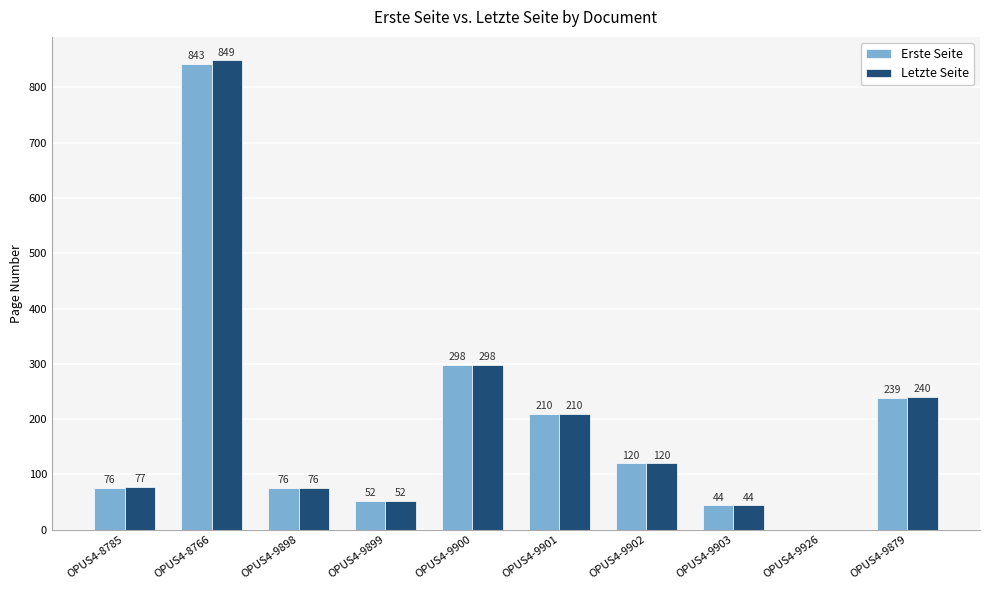

Reading left to right, extract all data points from this chart.

Erste Seite: OPUS4-8785=76	OPUS4-8766=843	OPUS4-9898=76	OPUS4-9899=52	OPUS4-9900=298	OPUS4-9901=210	OPUS4-9902=120	OPUS4-9903=44	OPUS4-9926=0	OPUS4-9879=239
Letzte Seite: OPUS4-8785=77	OPUS4-8766=849	OPUS4-9898=76	OPUS4-9899=52	OPUS4-9900=298	OPUS4-9901=210	OPUS4-9902=120	OPUS4-9903=44	OPUS4-9926=0	OPUS4-9879=240